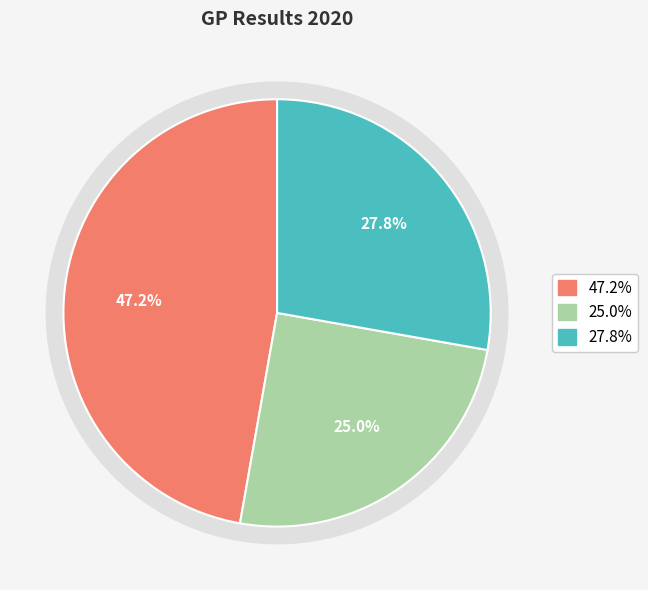

Combined, do 202130 and 202152 account for over 50%?

Yes